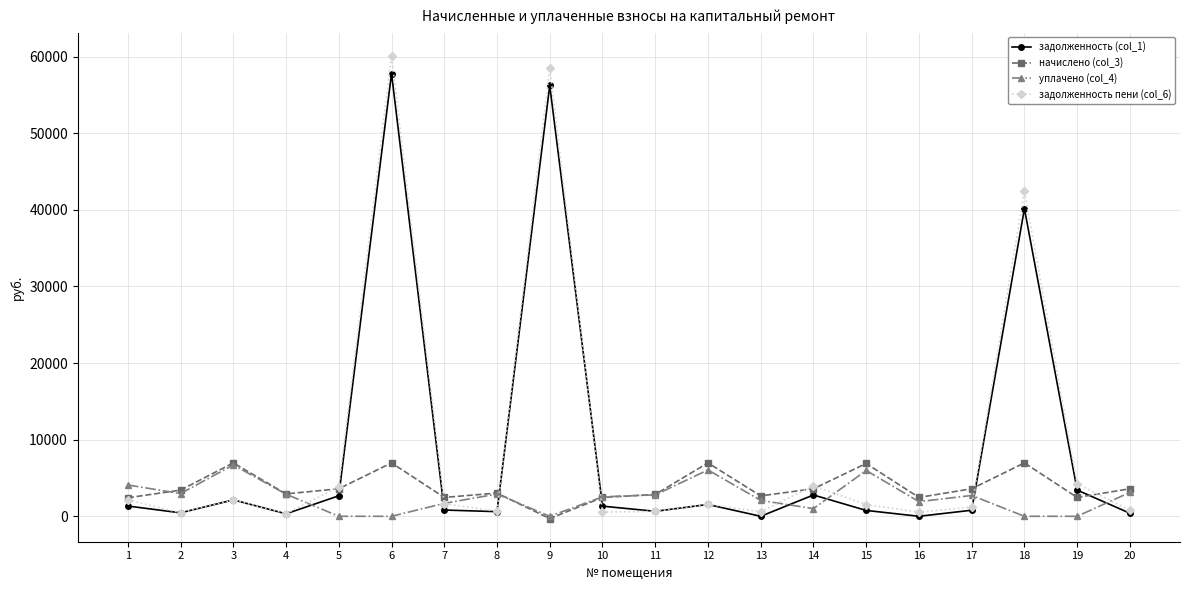

True or false: задолженность (col_1) has a value of 3420.0 at 19.

True